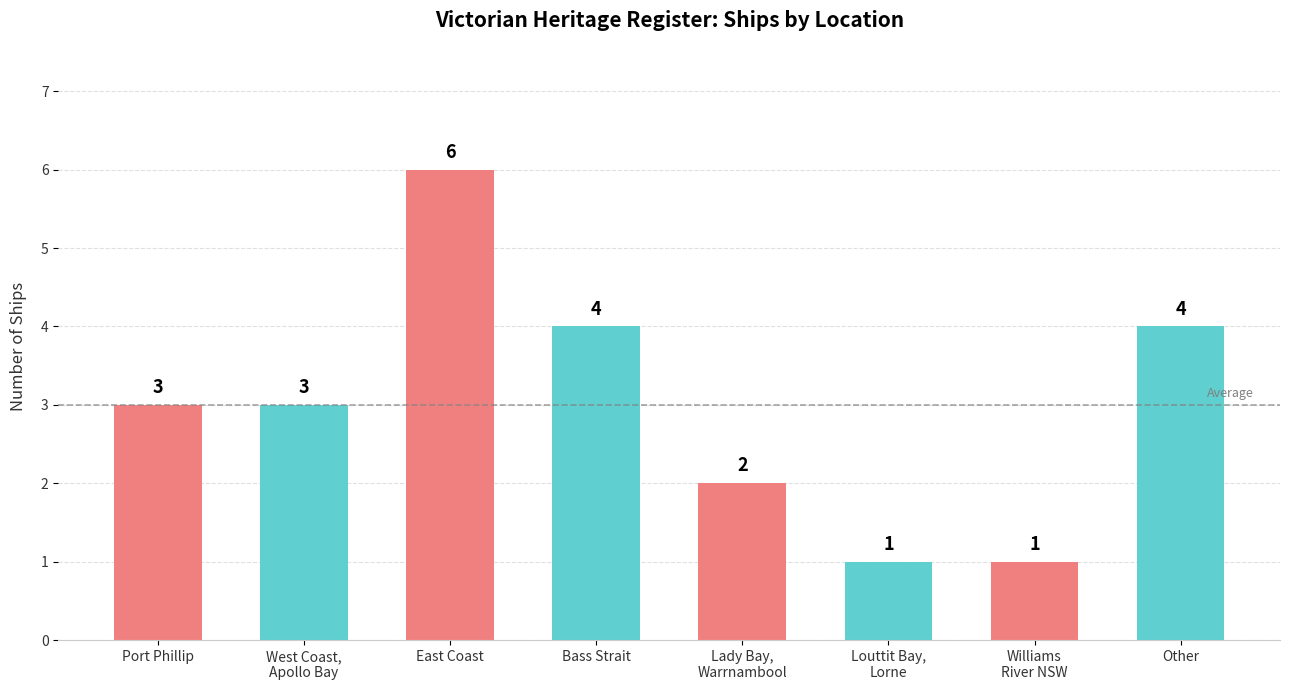

What value does the data have at East Coast?

6